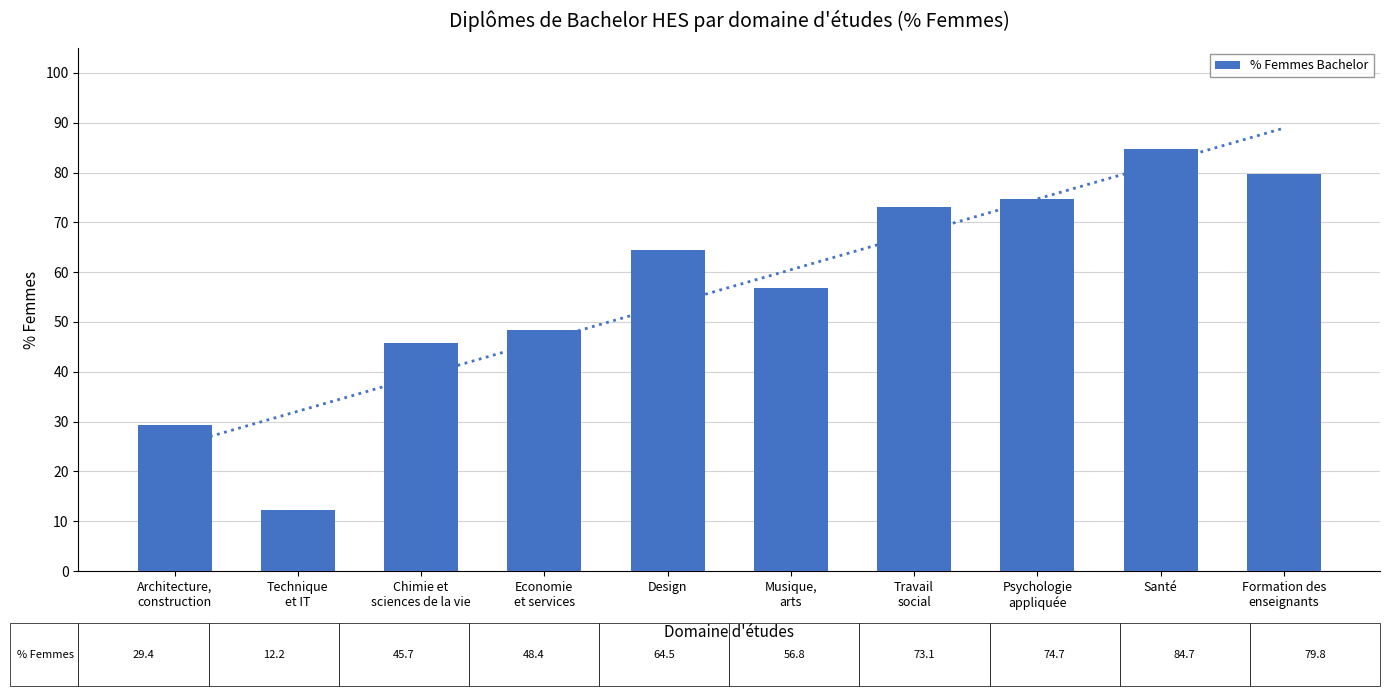

Which has a higher value, Musique,
arts or Formation des
enseignants?

Formation des
enseignants